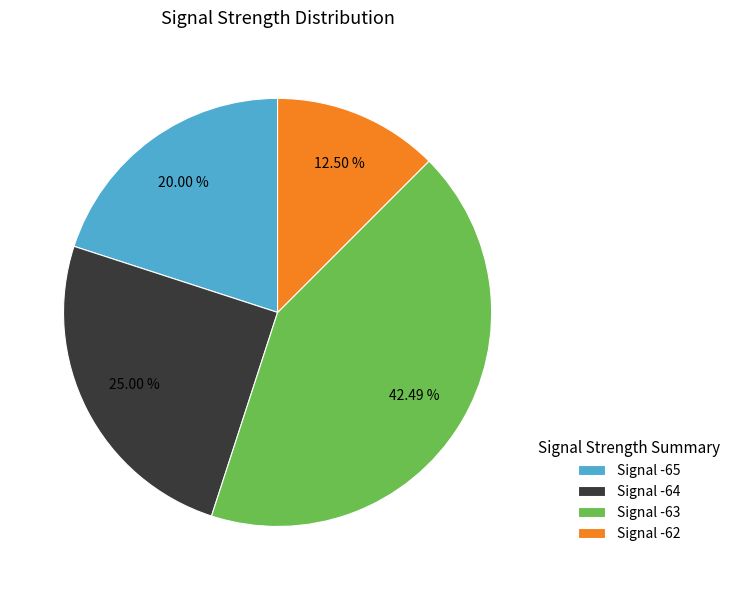

Count the number of slices in the pie.

4